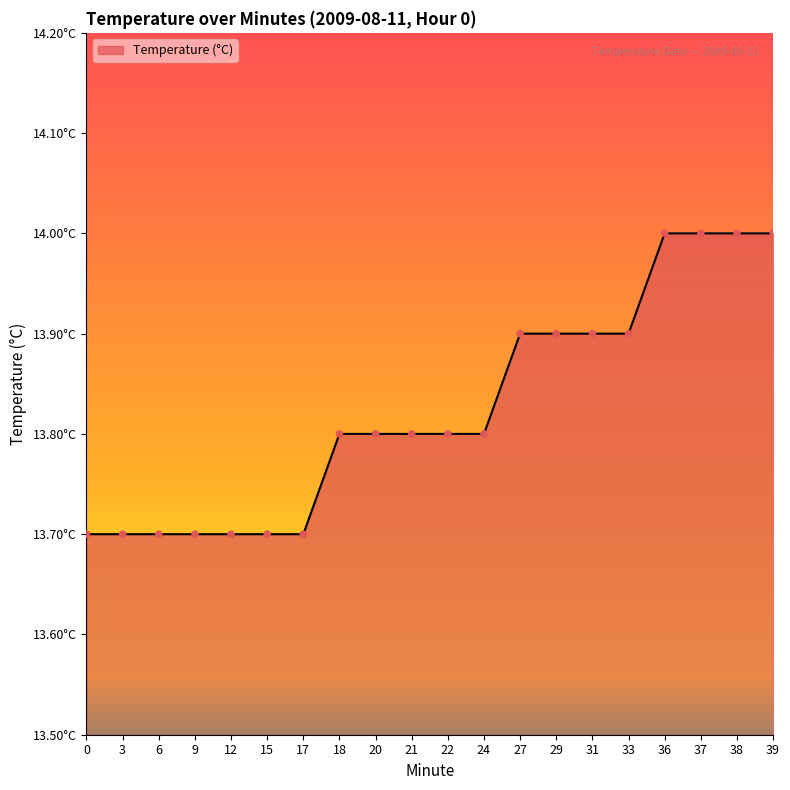

Between 29 and 21, which is larger?

29